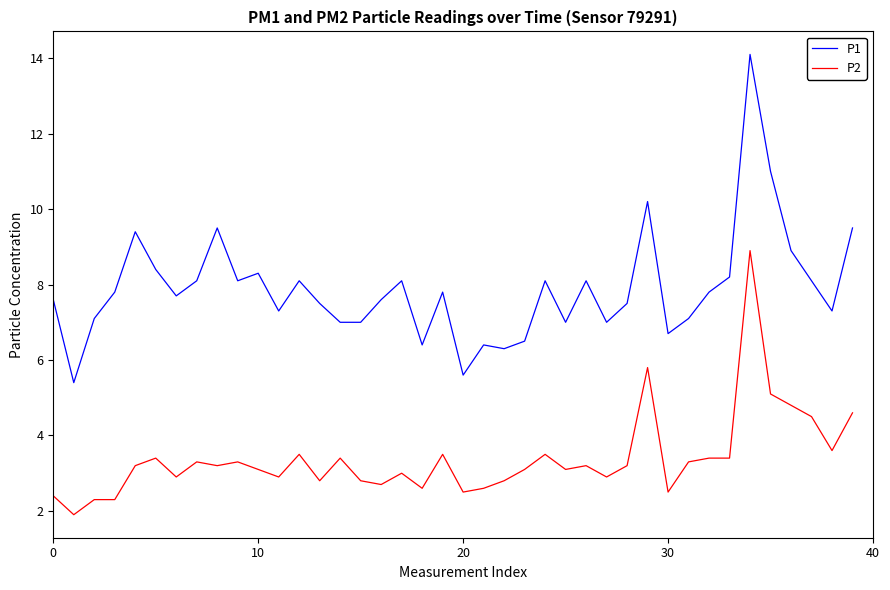

Which series has the largest total across all categories?

P1